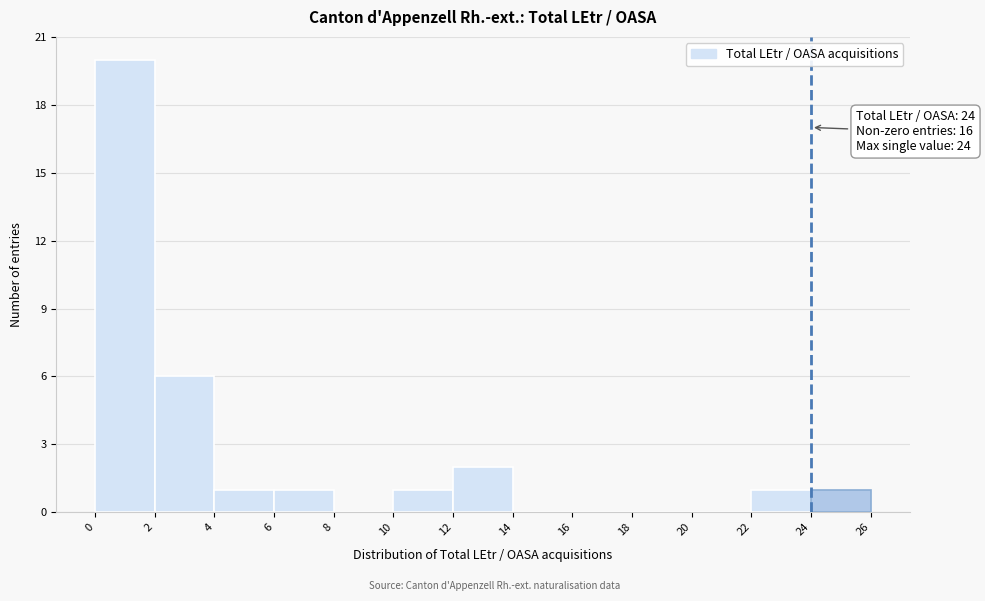

Which range on the x-axis has the tallest bar?

0 to 2